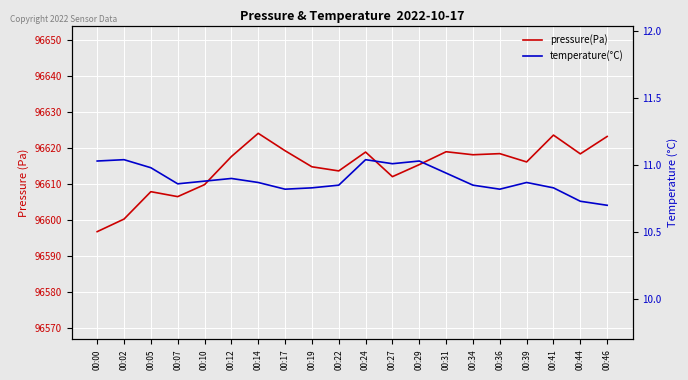

At which category is the sum across all series the highest?

00:14